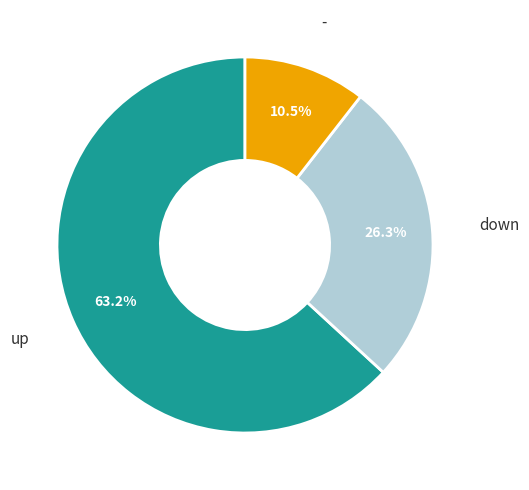

To the nearest percent, what portion does down represent?

26%